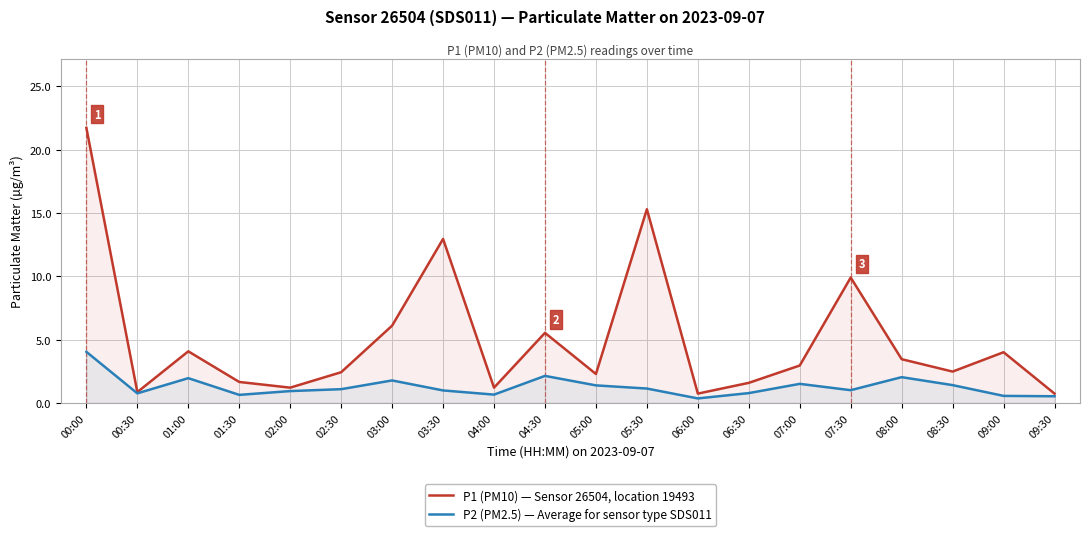

Rank the series by their average value, from lowest to highest.

P2 (PM2.5) — Average for sensor type SDS011, P1 (PM10) — Sensor 26504, location 19493